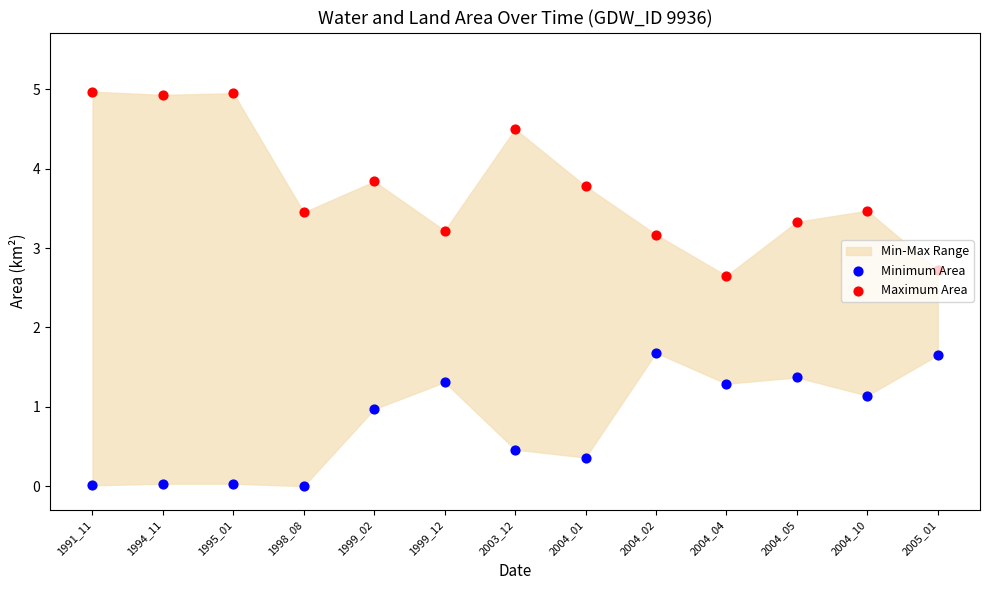

Which series has the largest total across all categories?

Maximum Area